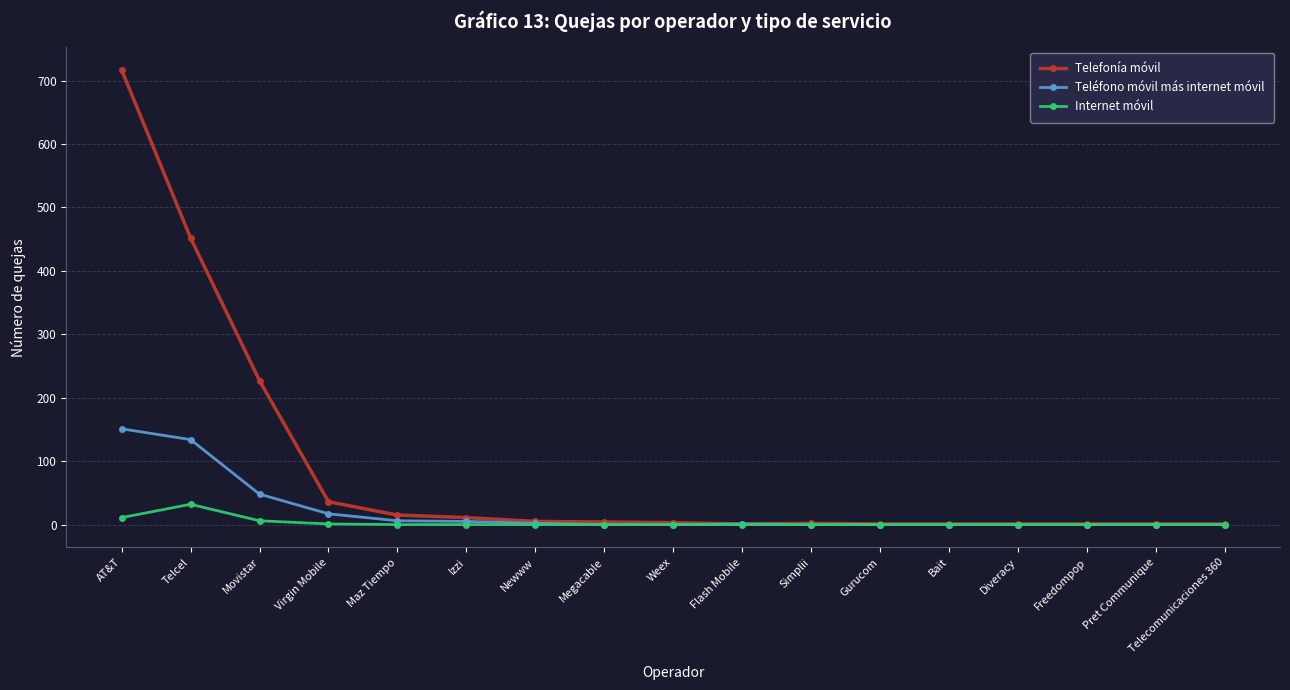

At Telcel, list the series in order from smallest to largest.

Internet móvil, Teléfono móvil más internet móvil, Telefonía móvil